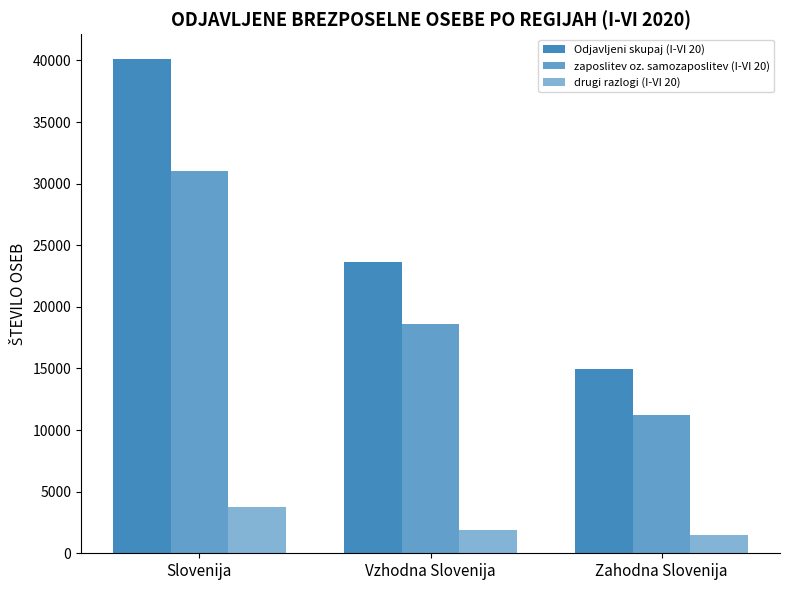

What is the label of the 1st bar from the right?

Zahodna Slovenija